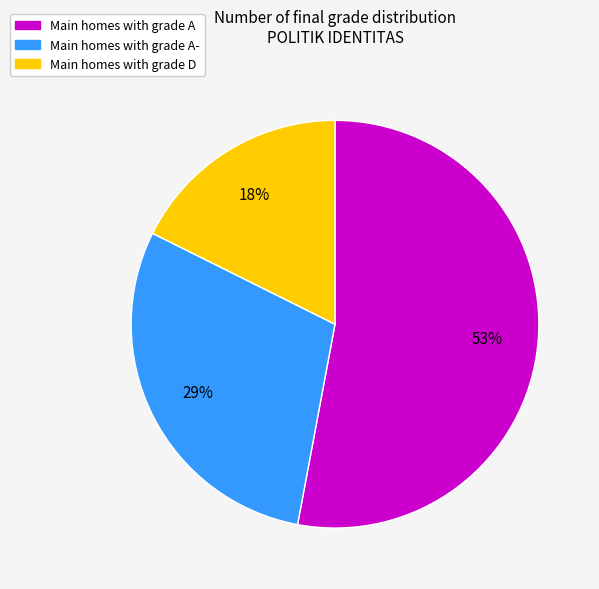

Is there a majority slice in this chart?

Yes